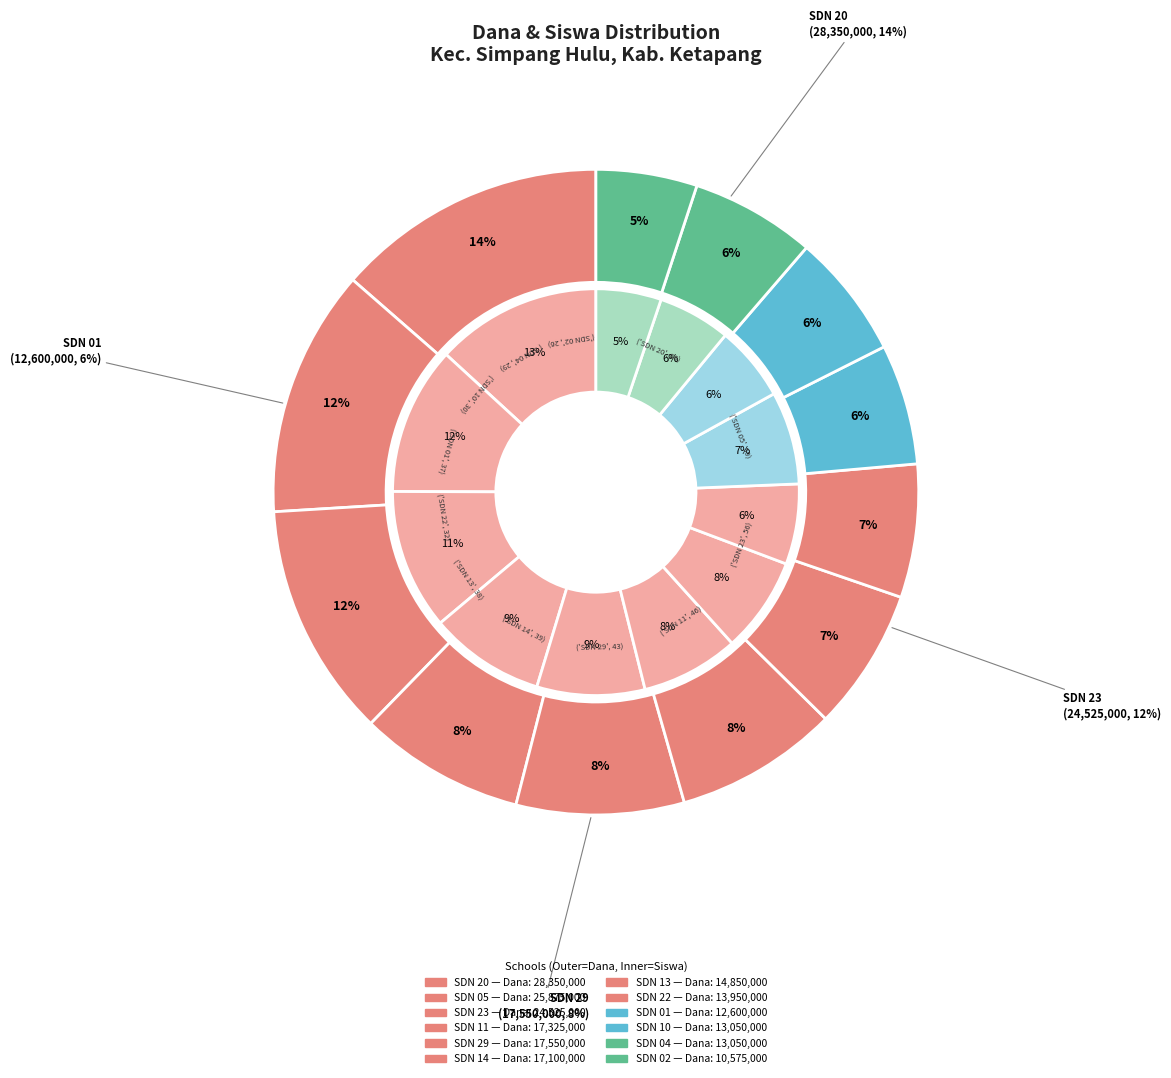

Count the number of slices in the pie.

12